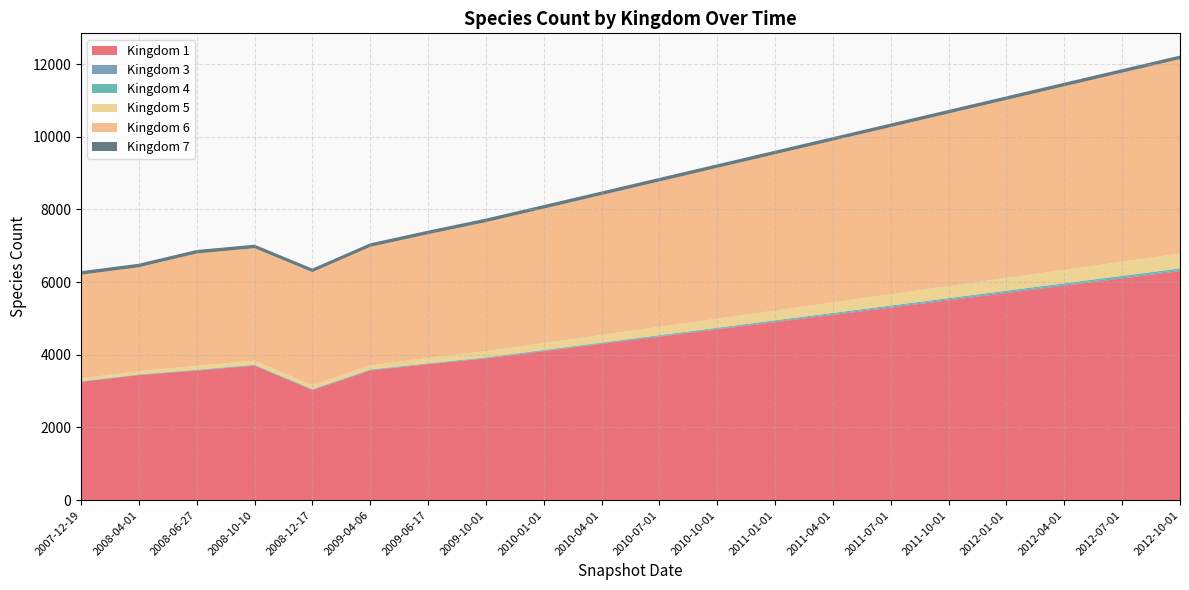

Reading left to right, transcribe all the data shown in this chart.

1: 2007-12-19=3255	2008-04-01=3441	2008-06-27=3565	2008-10-10=3701	2008-12-17=3029	2009-04-06=3569	2009-06-17=3741	2009-10-01=3900	2010-01-01=4100	2010-04-01=4300	2010-07-01=4500	2010-10-01=4700	2011-01-01=4900	2011-04-01=5100	2011-07-01=5300	2011-10-01=5500	2012-01-01=5700	2012-04-01=5900	2012-07-01=6100	2012-10-01=6300
3: 2007-12-19=5	2008-04-01=5	2008-06-27=9	2008-10-10=9	2008-12-17=9	2009-04-06=9	2009-06-17=9	2009-10-01=12	2010-01-01=12	2010-04-01=14	2010-07-01=16	2010-10-01=18	2011-01-01=20	2011-04-01=22	2011-07-01=24	2011-10-01=26	2012-01-01=28	2012-04-01=30	2012-07-01=32	2012-10-01=34
4: 2007-12-19=12	2008-04-01=12	2008-06-27=14	2008-10-10=16	2008-12-17=16	2009-04-06=16	2009-06-17=16	2009-10-01=18	2010-01-01=20	2010-04-01=22	2010-07-01=24	2010-10-01=26	2011-01-01=28	2011-04-01=30	2011-07-01=32	2011-10-01=34	2012-01-01=36	2012-04-01=38	2012-07-01=40	2012-10-01=42
5: 2007-12-19=80	2008-04-01=93	2008-06-27=107	2008-10-10=110	2008-12-17=111	2009-04-06=111	2009-06-17=152	2009-10-01=170	2010-01-01=190	2010-04-01=210	2010-07-01=230	2010-10-01=250	2011-01-01=270	2011-04-01=290	2011-07-01=310	2011-10-01=330	2012-01-01=350	2012-04-01=370	2012-07-01=390	2012-10-01=410
6: 2007-12-19=2851	2008-04-01=2858	2008-06-27=3092	2008-10-10=3097	2008-12-17=3110	2009-04-06=3265	2009-06-17=3400	2009-10-01=3550	2010-01-01=3700	2010-04-01=3850	2010-07-01=4000	2010-10-01=4150	2011-01-01=4300	2011-04-01=4450	2011-07-01=4600	2011-10-01=4750	2012-01-01=4900	2012-04-01=5050	2012-07-01=5200	2012-10-01=5350
7: 2007-12-19=97	2008-04-01=97	2008-06-27=97	2008-10-10=97	2008-12-17=97	2009-04-06=97	2009-06-17=97	2009-10-01=97	2010-01-01=97	2010-04-01=97	2010-07-01=97	2010-10-01=97	2011-01-01=97	2011-04-01=97	2011-07-01=97	2011-10-01=97	2012-01-01=97	2012-04-01=97	2012-07-01=97	2012-10-01=97